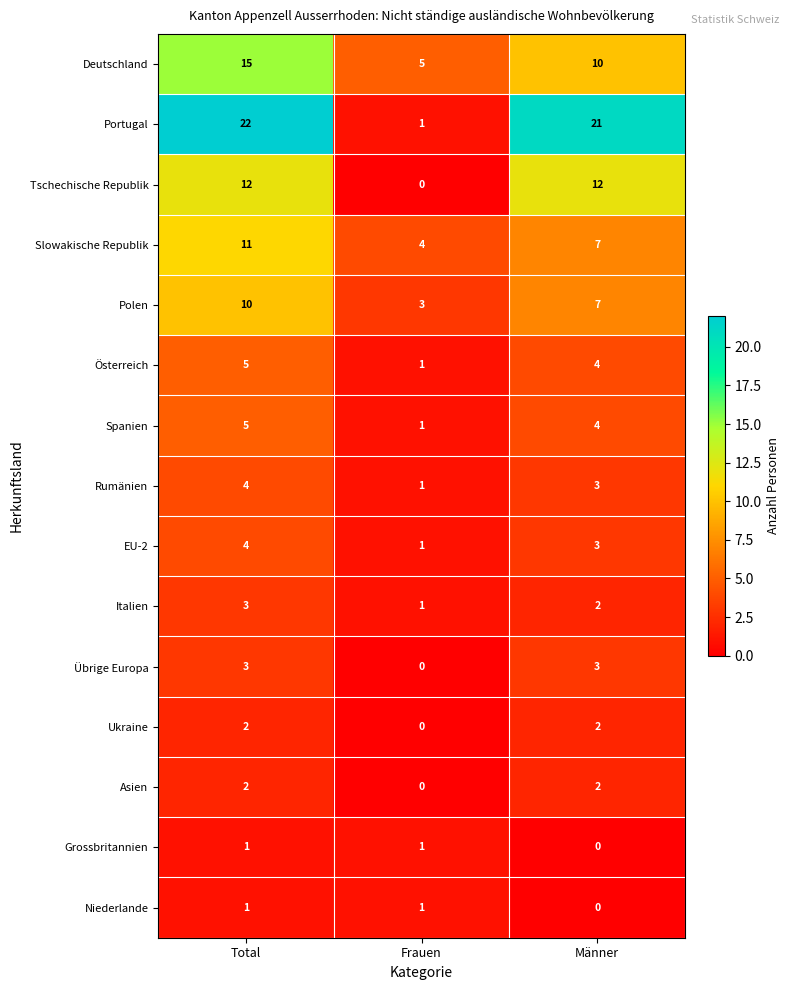

What is the maximum value for Spanien?

5